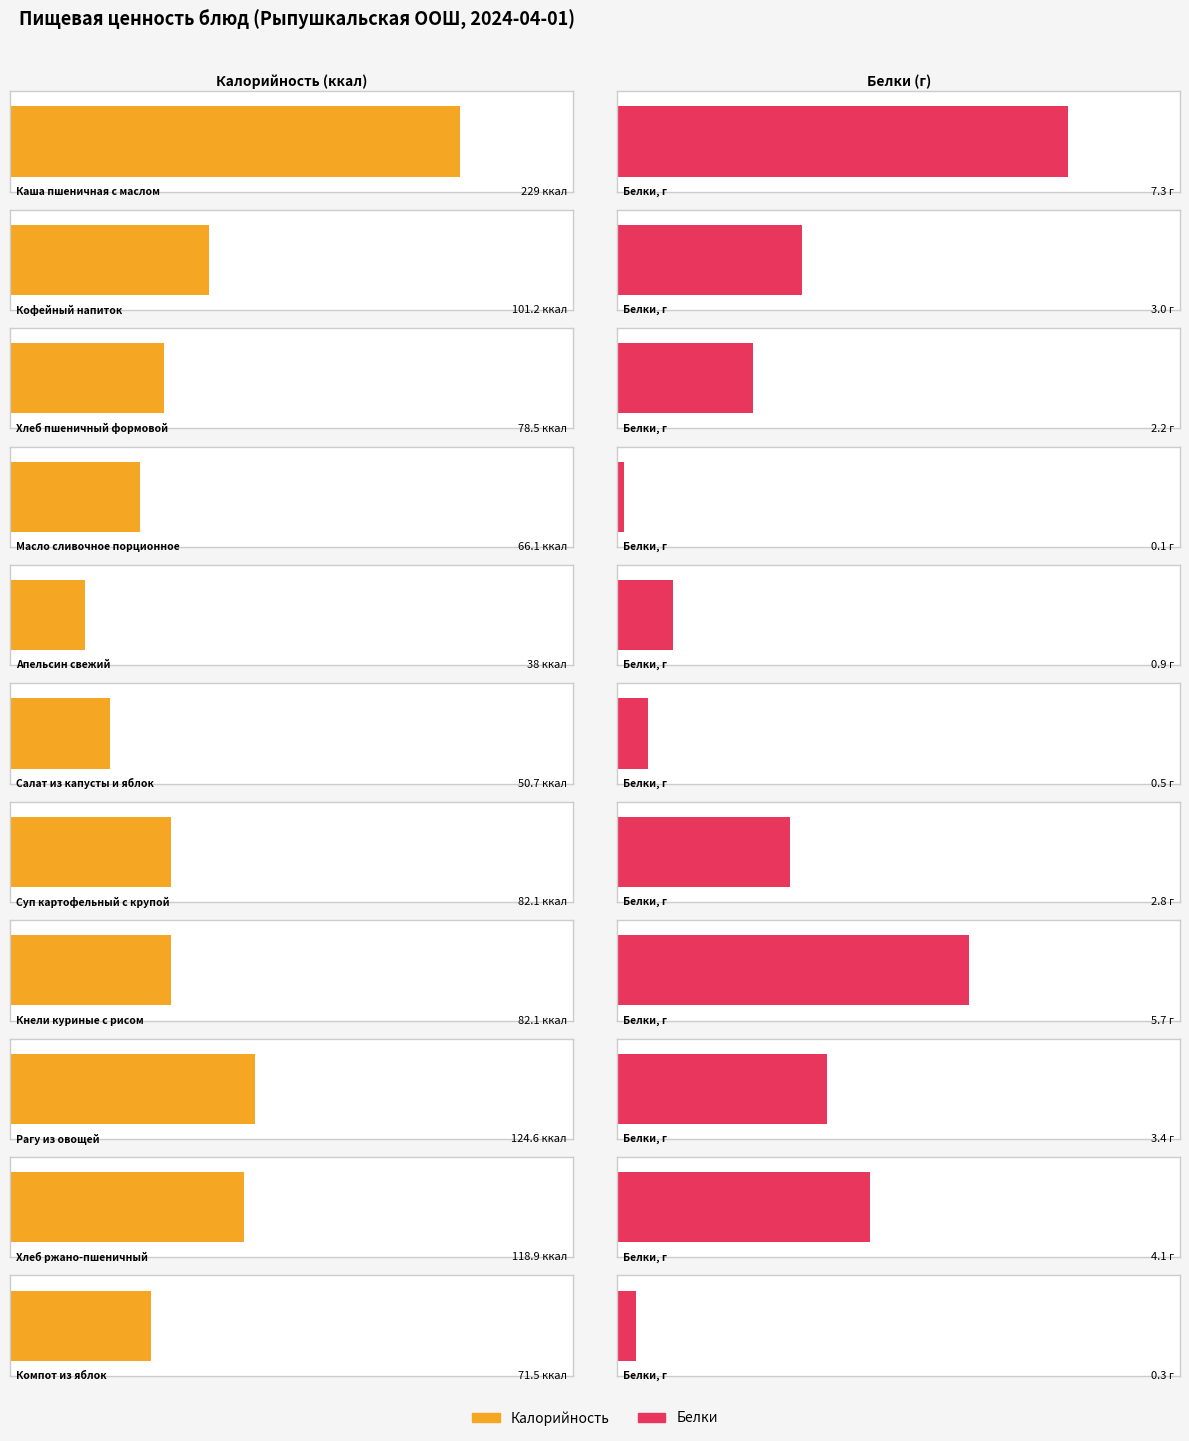

Which series has the largest total across all categories?

Калорийность